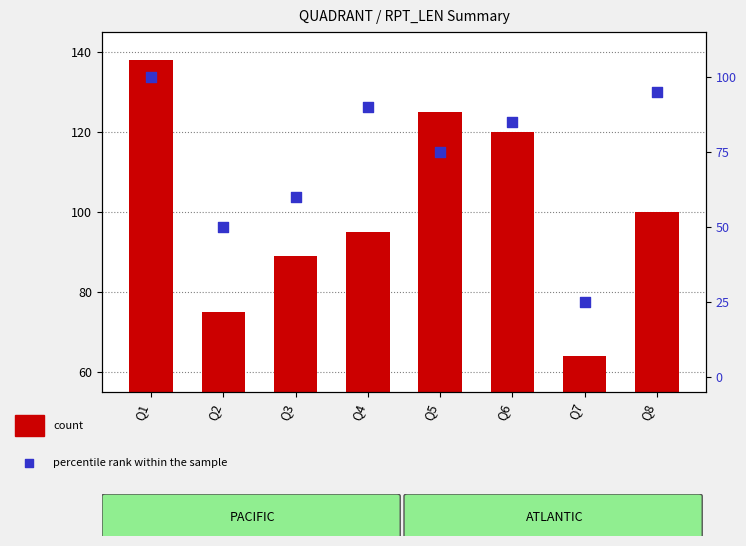

At which category is the sum across all series the highest?

Q1